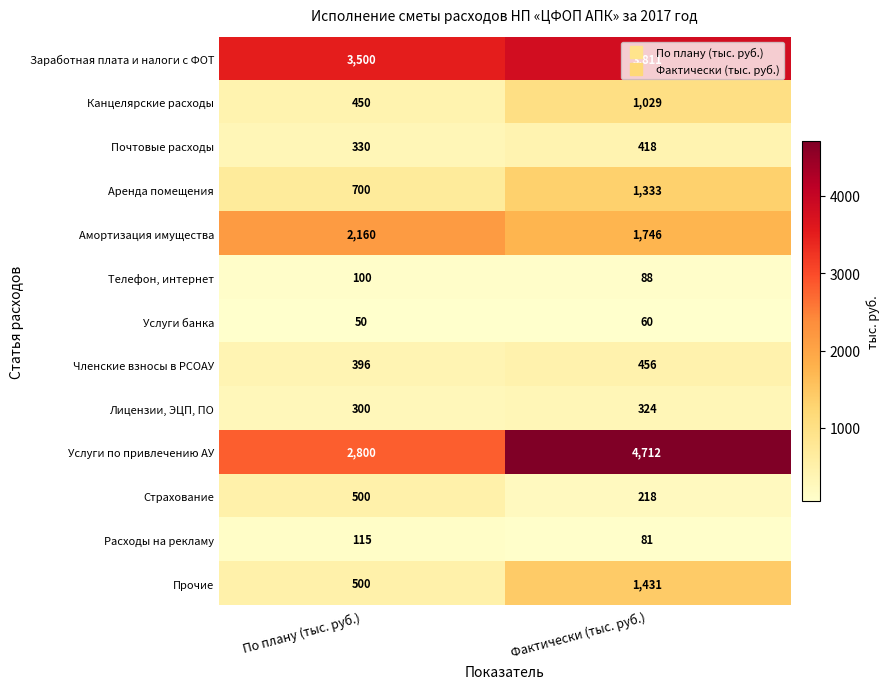

What is the sum of all Канцелярские расходы values?

1479